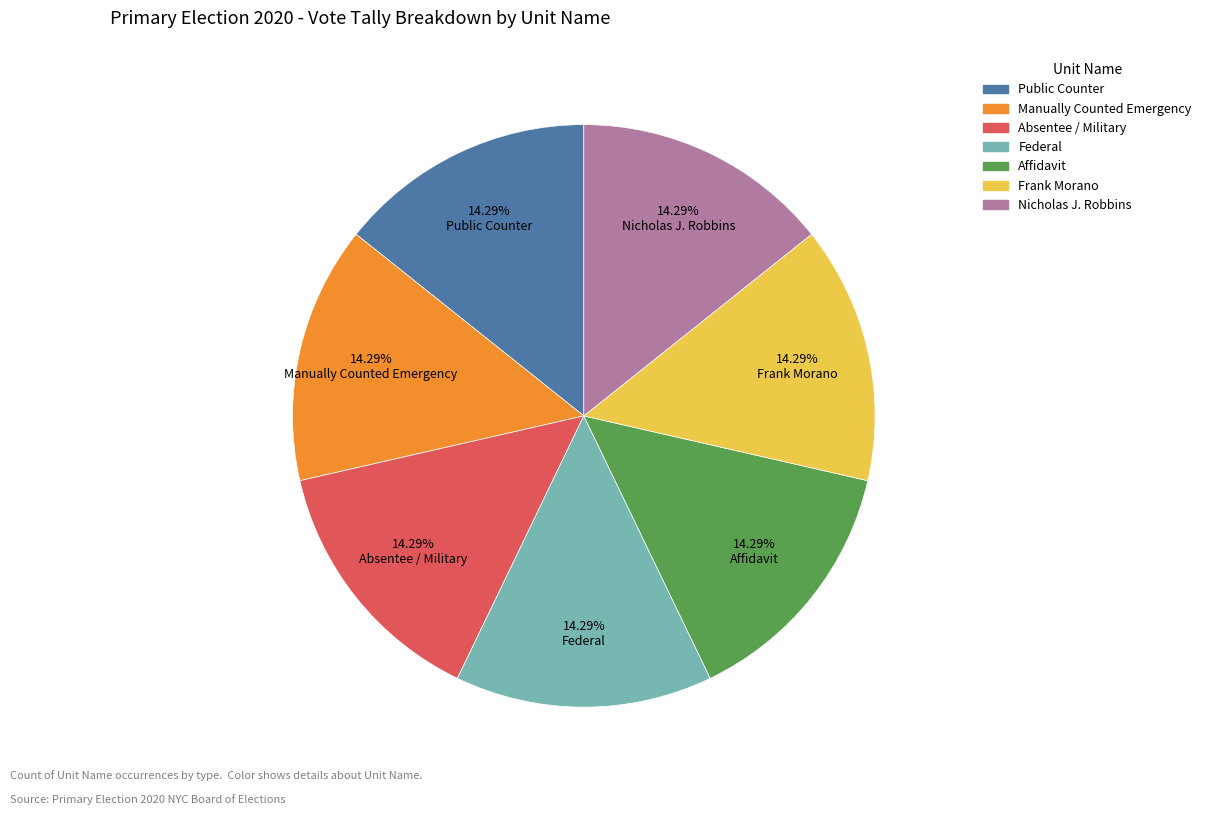

Count the number of slices in the pie.

7